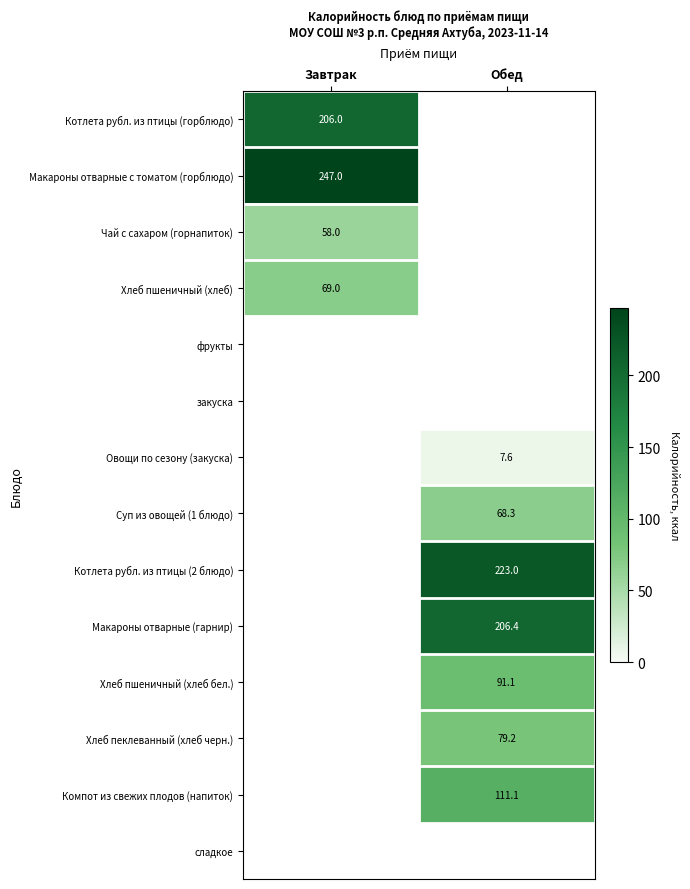

How many distinct data groups are displayed?

14